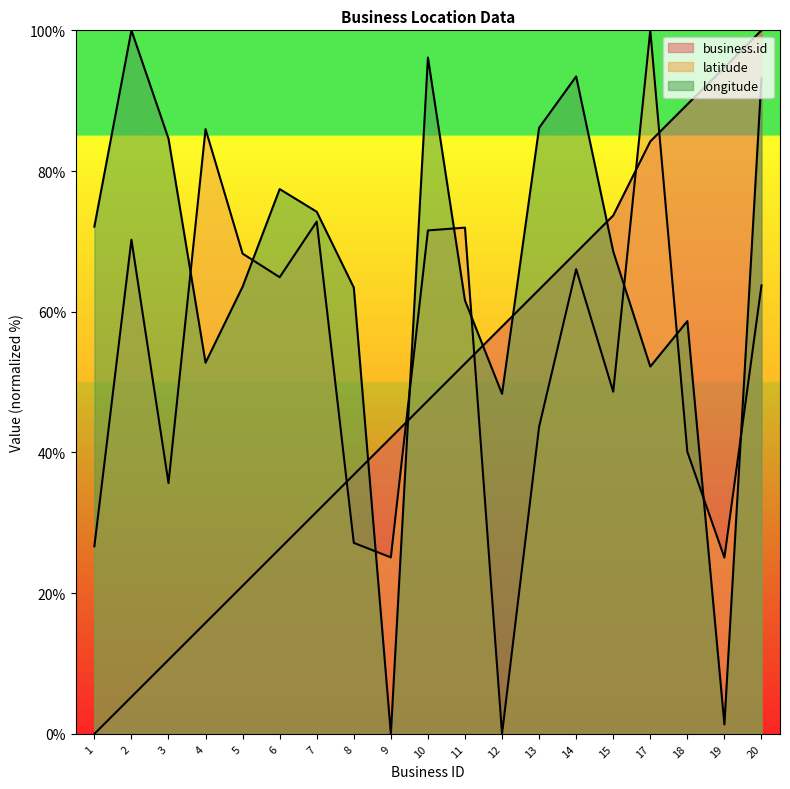

Where does the longitude series first go above 68?

1